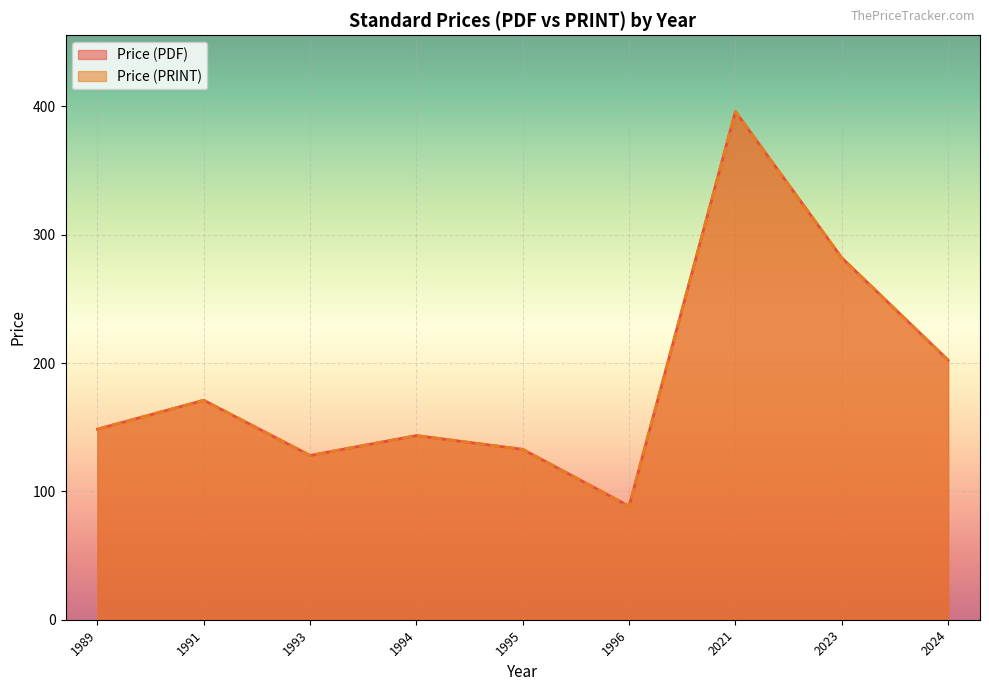

What are all the series names shown in the legend?

Price (PDF), Price (PRINT)